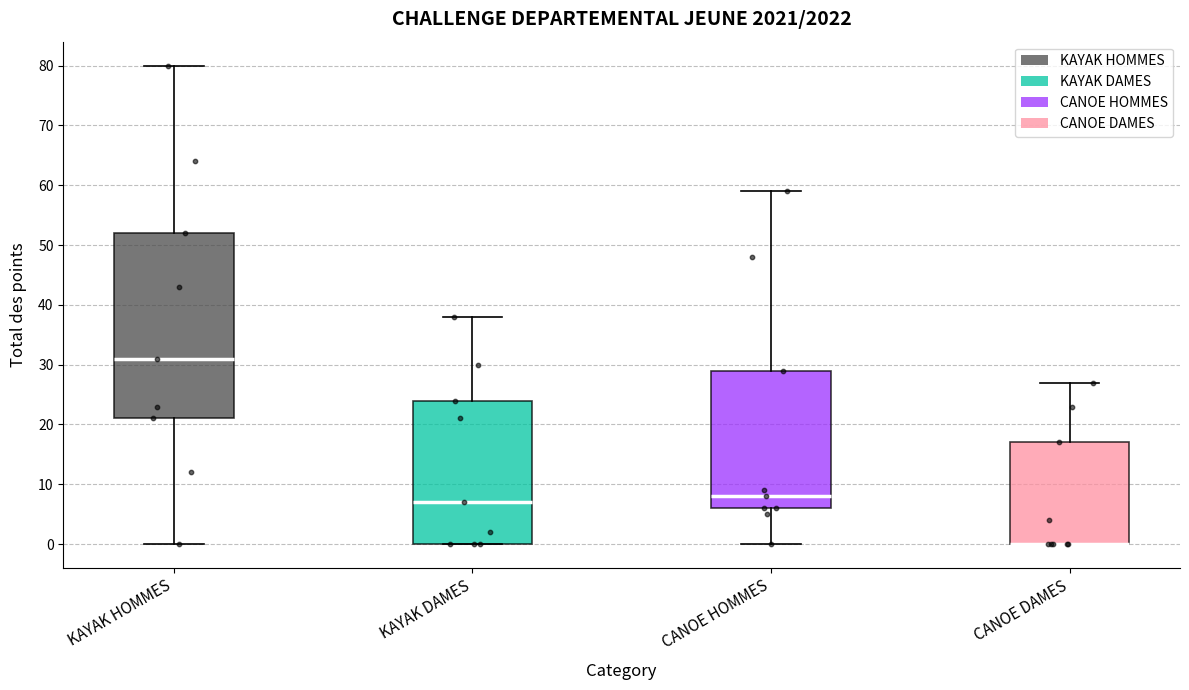

Reading left to right, transcribe this box plot: for each box, give where its median line is, the range the box spans, and where its two whiskers end, as read against the y-axis. The values are not printed on the chart, so give them approximately, as read against the axis.

KAYAK HOMMES: median 31, box 21 to 52, whiskers 0 to 80
KAYAK DAMES: median 7, box 0 to 24, whiskers 0 to 38
CANOE HOMMES: median 8, box 6 to 29, whiskers 0 to 59
CANOE DAMES: median 0 (drawn on the box's lower edge), box 0 to 17, whiskers 0 to 27